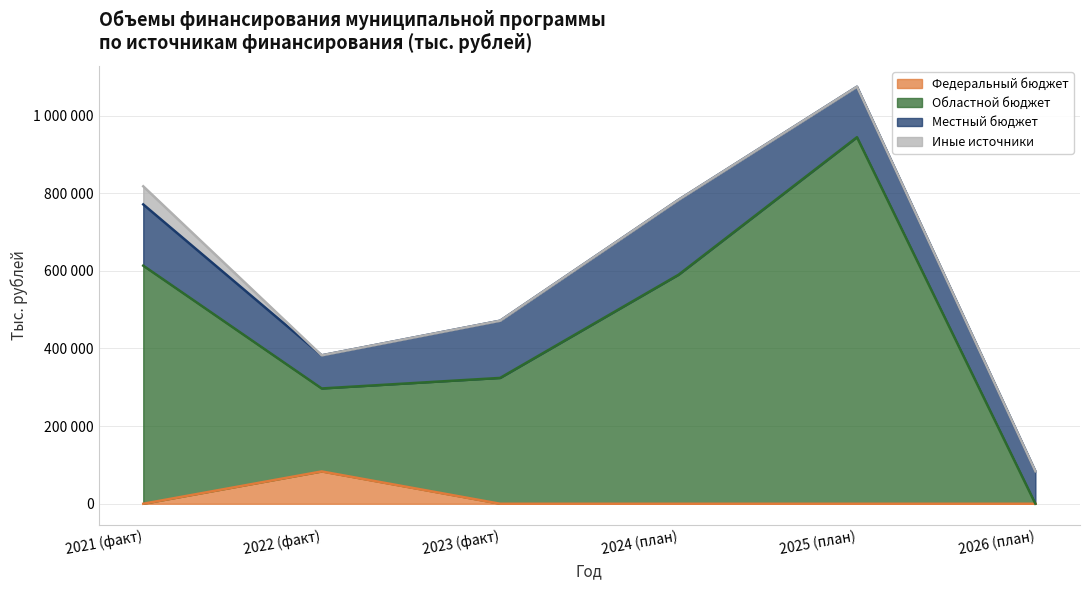

Which series has the widest spread of values?

Областной бюджет